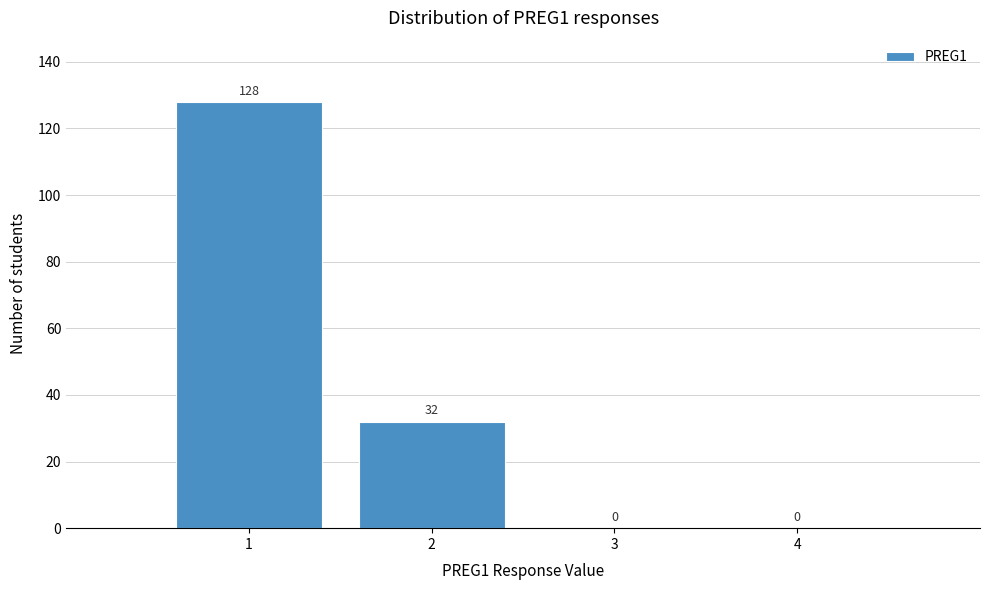

Reading left to right, transcribe this chart: for each bar, give the range it covers on the x-axis and its height.

0.5 to 1.5: 128
1.5 to 2.5: 32
2.5 to 3.5: 0
3.5 to 4.5: 0